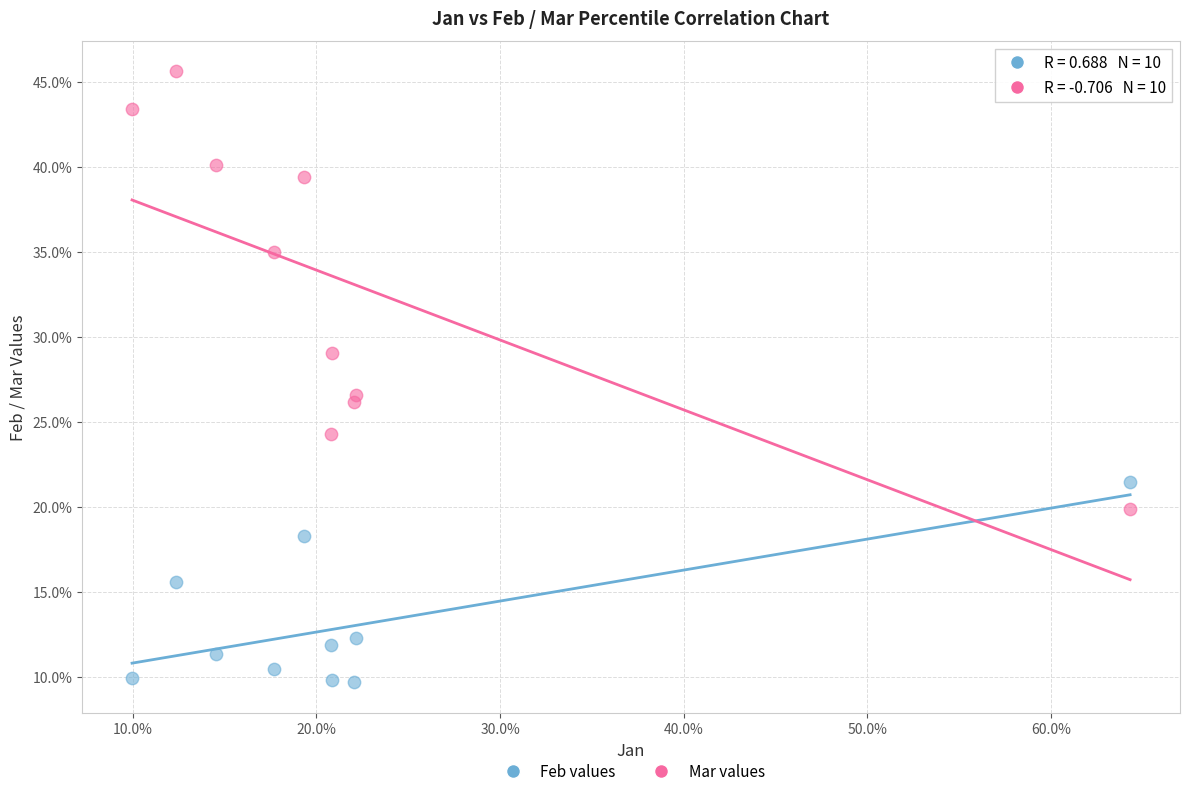

What are all the series names shown in the legend?

Feb values, Mar values